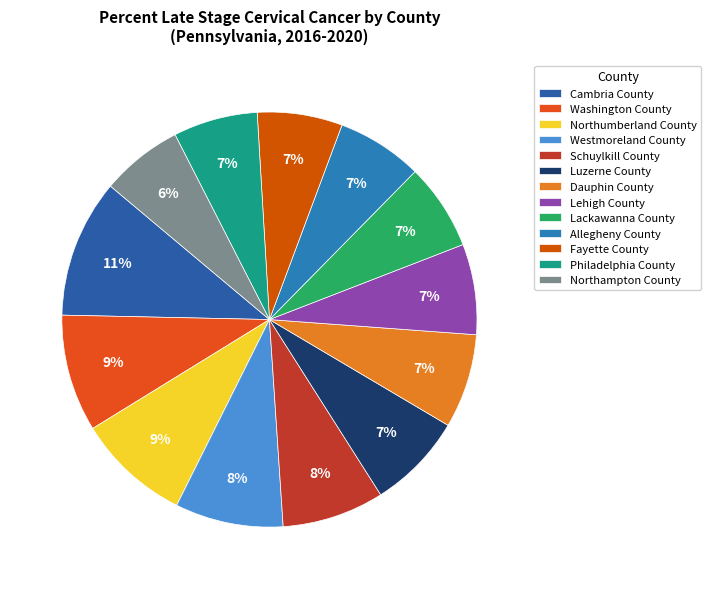

Rank the categories by value from lowest to highest.

Northampton County, Philadelphia County, Fayette County, Allegheny County, Lackawanna County, Lehigh County, Dauphin County, Luzerne County, Schuylkill County, Westmoreland County, Northumberland County, Washington County, Cambria County